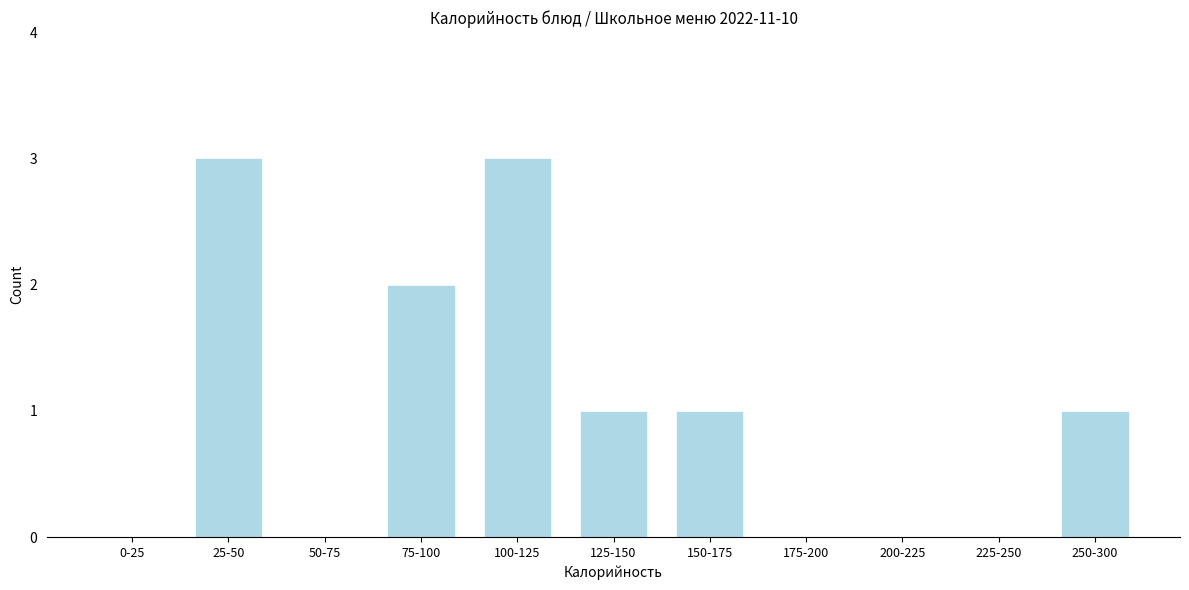

Reading left to right, list all the values displayed in this chart.

0-25=0	25-50=3	50-75=0	75-100=2	100-125=3	125-150=1	150-175=1	175-200=0	200-225=0	225-250=0	250-300=1